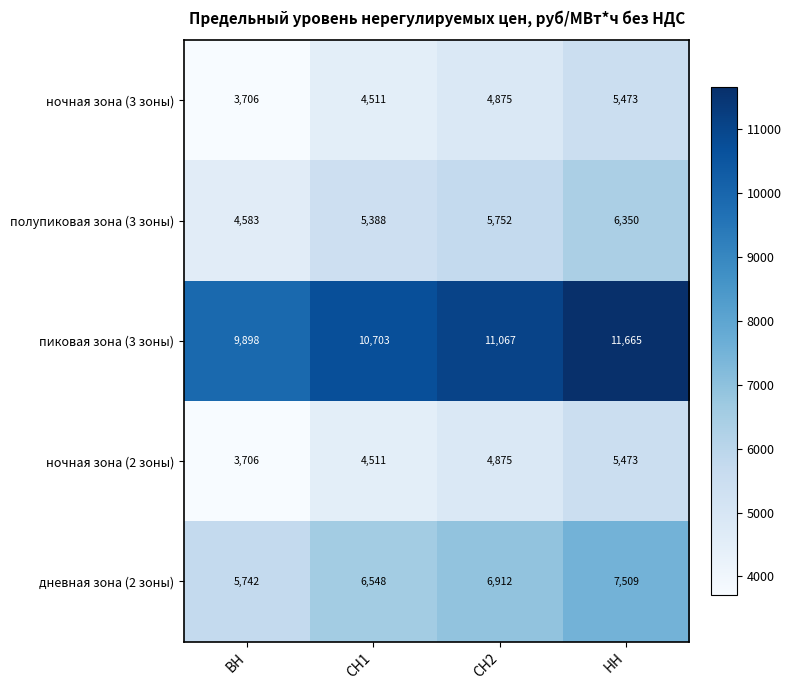

At how many categories does at least one series exceed 8816?

4